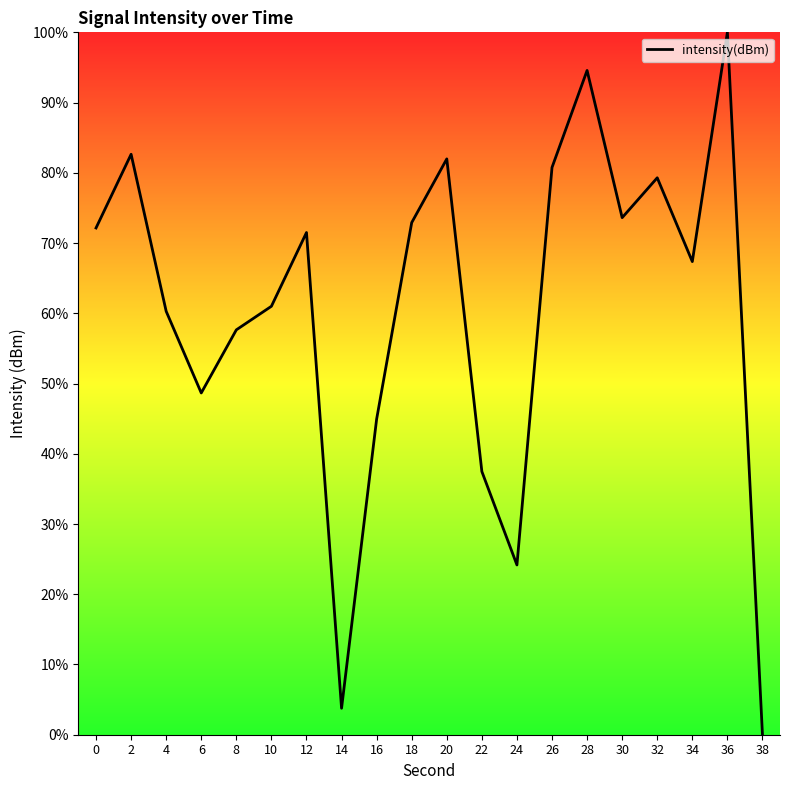

What is the ratio of the value at 36 to the value at 6?

2.1